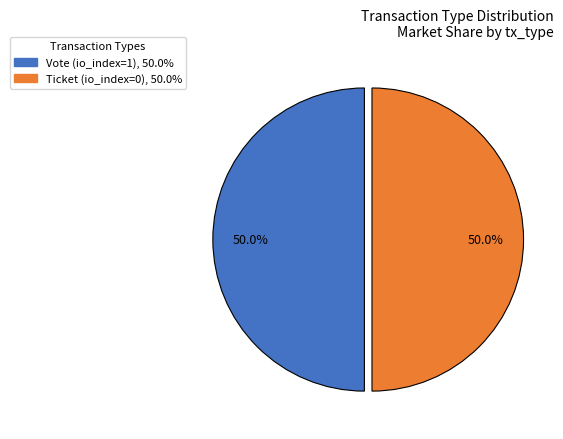

How many segments does this pie chart have?

2